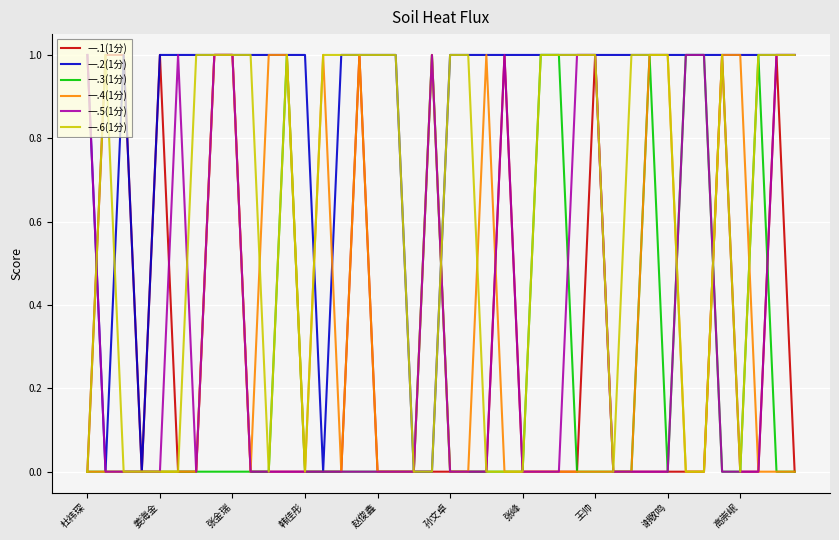

Which series has the largest total across all categories?

一.2(1分)